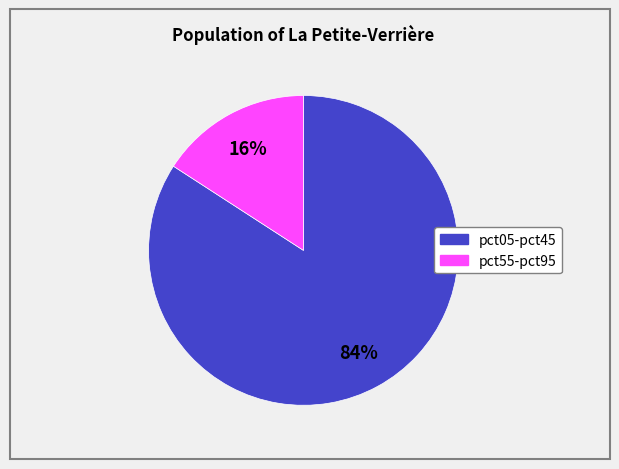

Is there a majority slice in this chart?

Yes